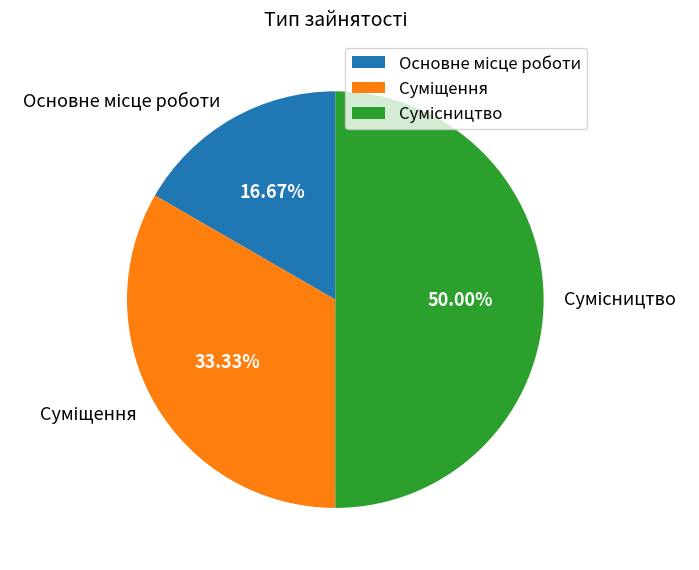

Count the number of slices in the pie.

3